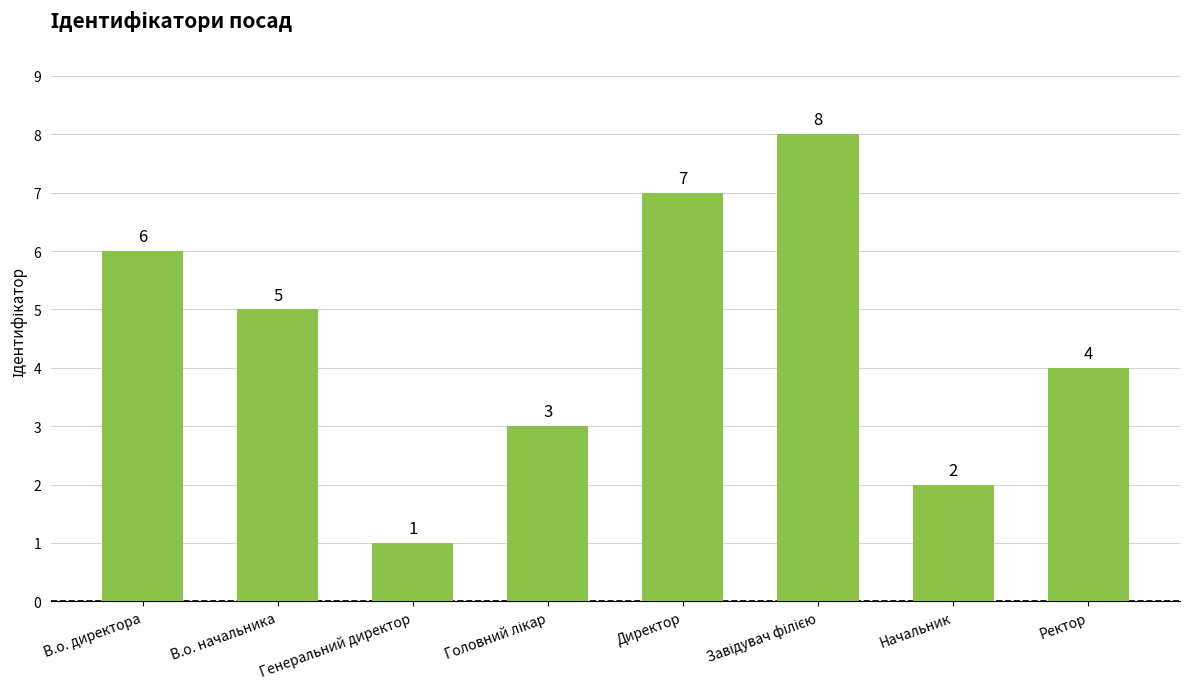

Reading right to left, list all the values displayed in this chart.

4	2	8	7	3	1	5	6